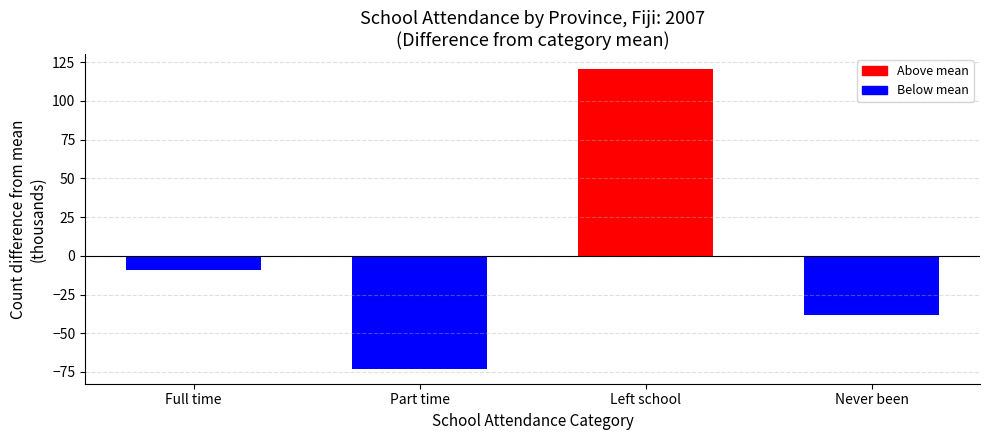

How many series are shown in this chart?

6